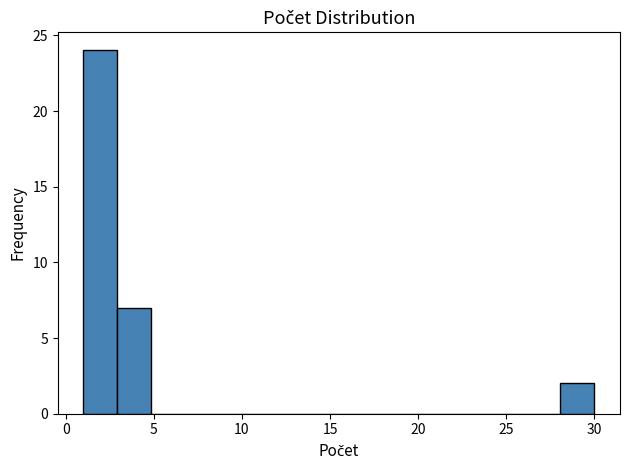

Read against the x-axis, roughly where is the centre of the tallest bar?

2.0